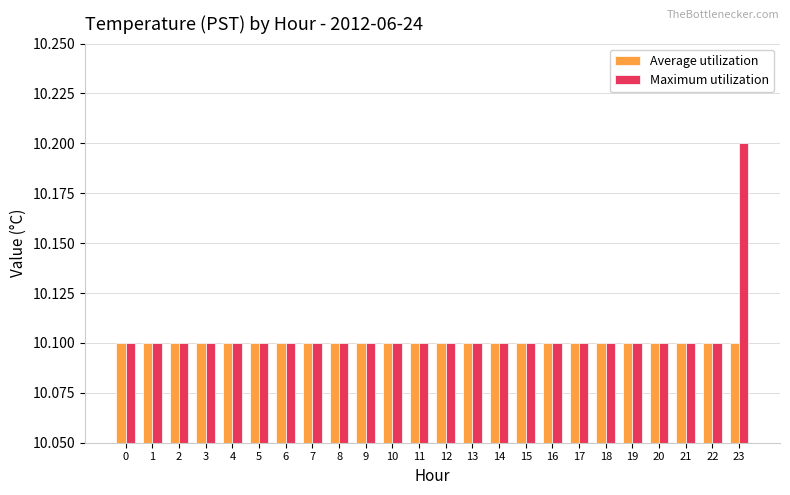

What is the minimum value shown in the chart?

10.1